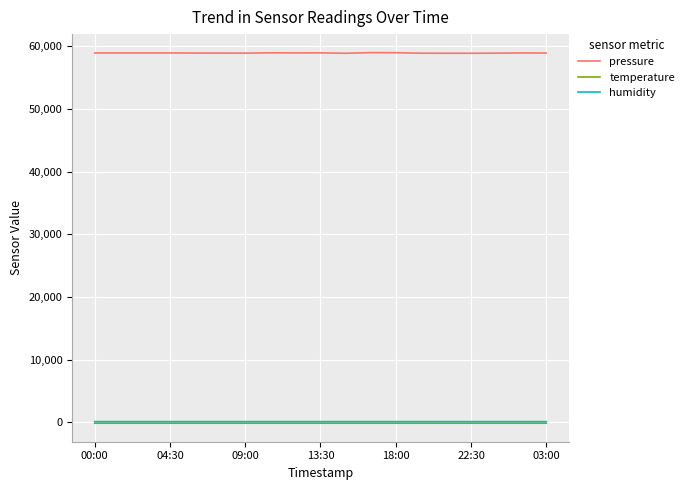

True or false: humidity and pressure cross at least once.

False